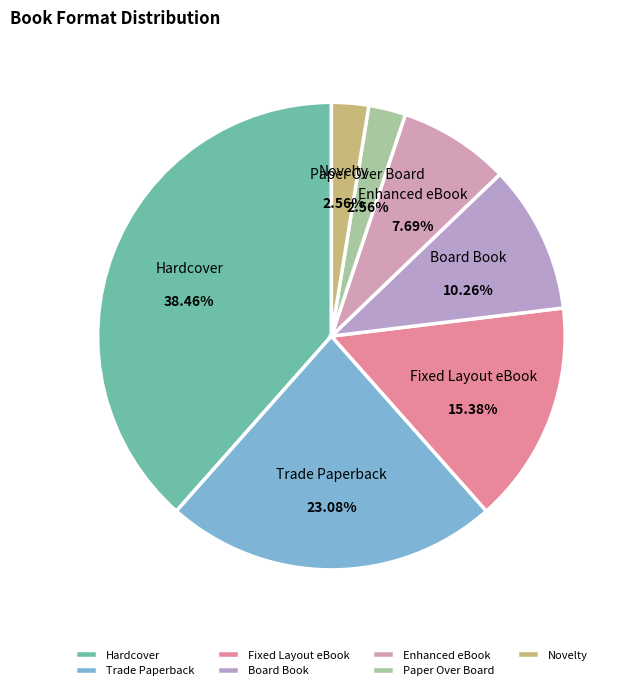

How many slices are in this pie chart?

7